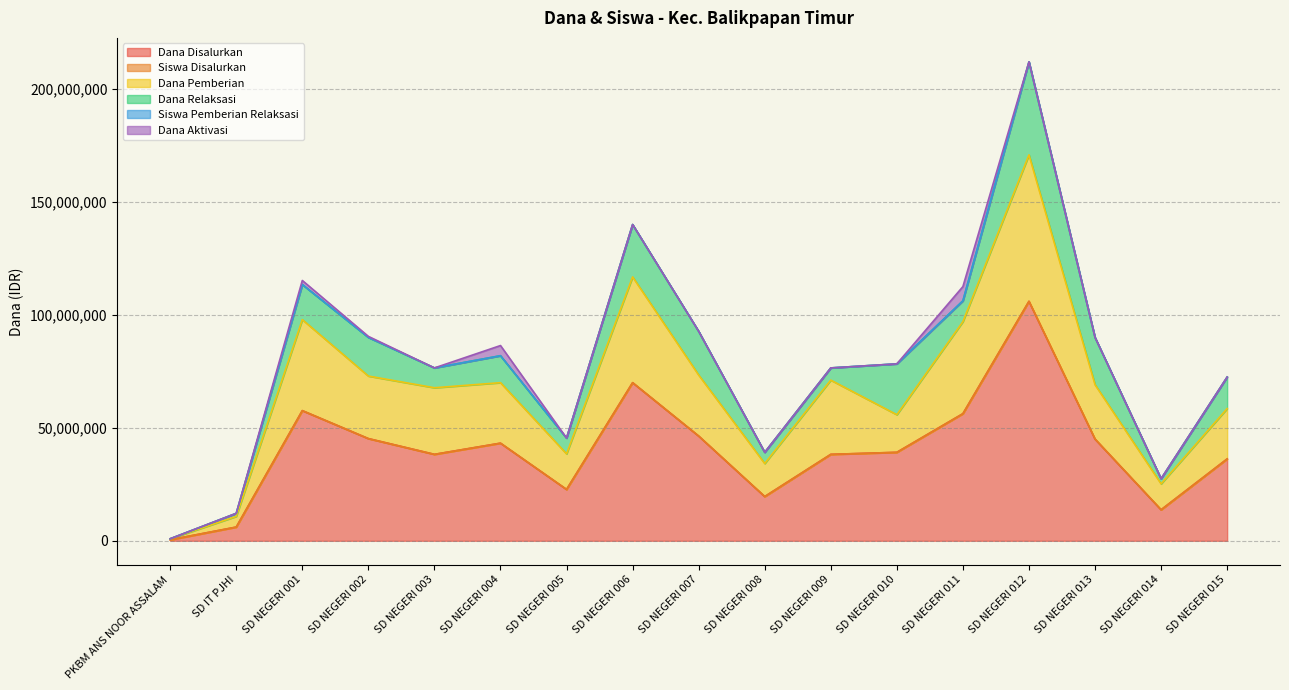

What position from the left is SD NEGERI 008?

10